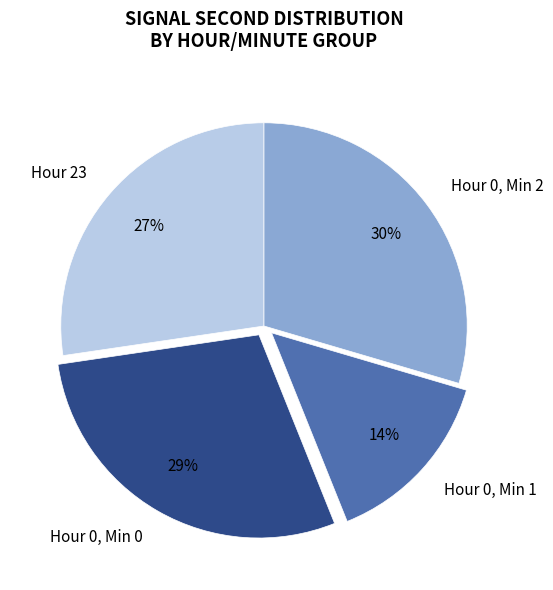

To the nearest percent, what is the average slice percentage?

25%